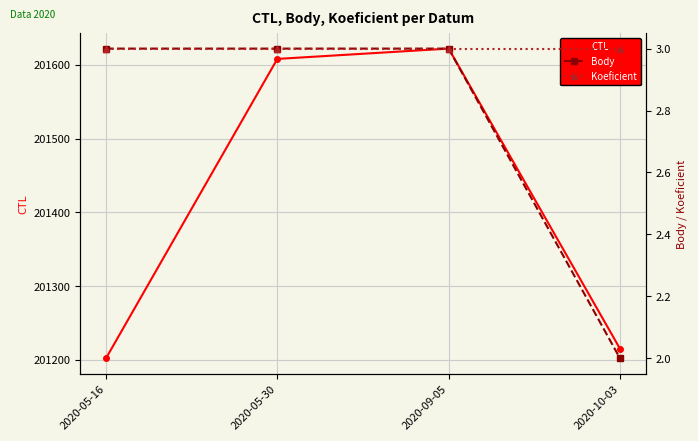

True or false: Body and CTL intersect in this chart.

False